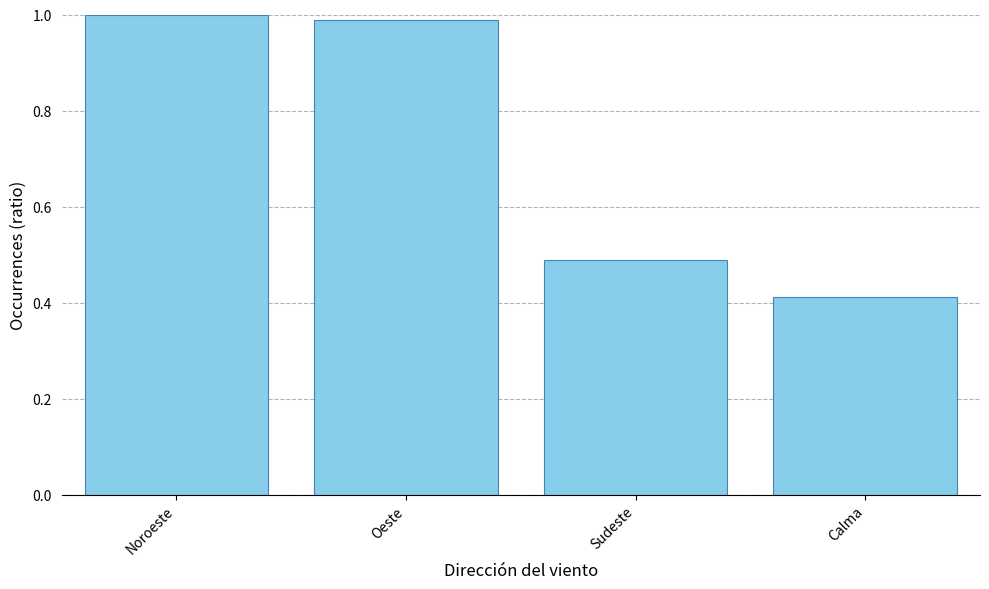

At which category does the chart reach its minimum across all series?

Calma